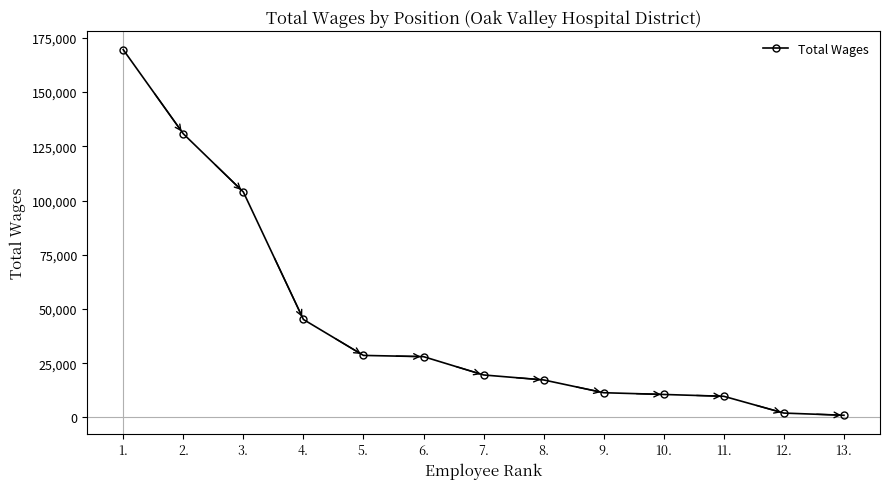

What is the change in value from 7. to 11.?

-9835